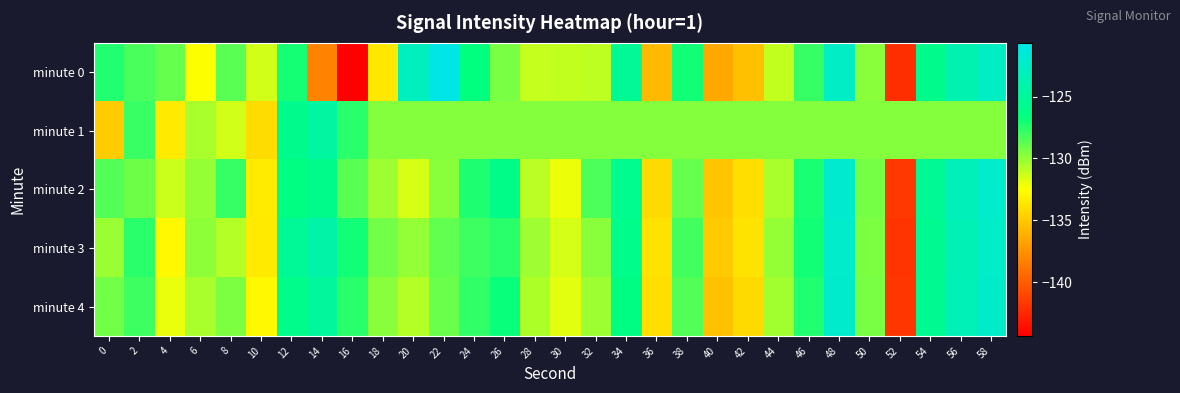

What is the minimum value shown in the chart?

-144.3